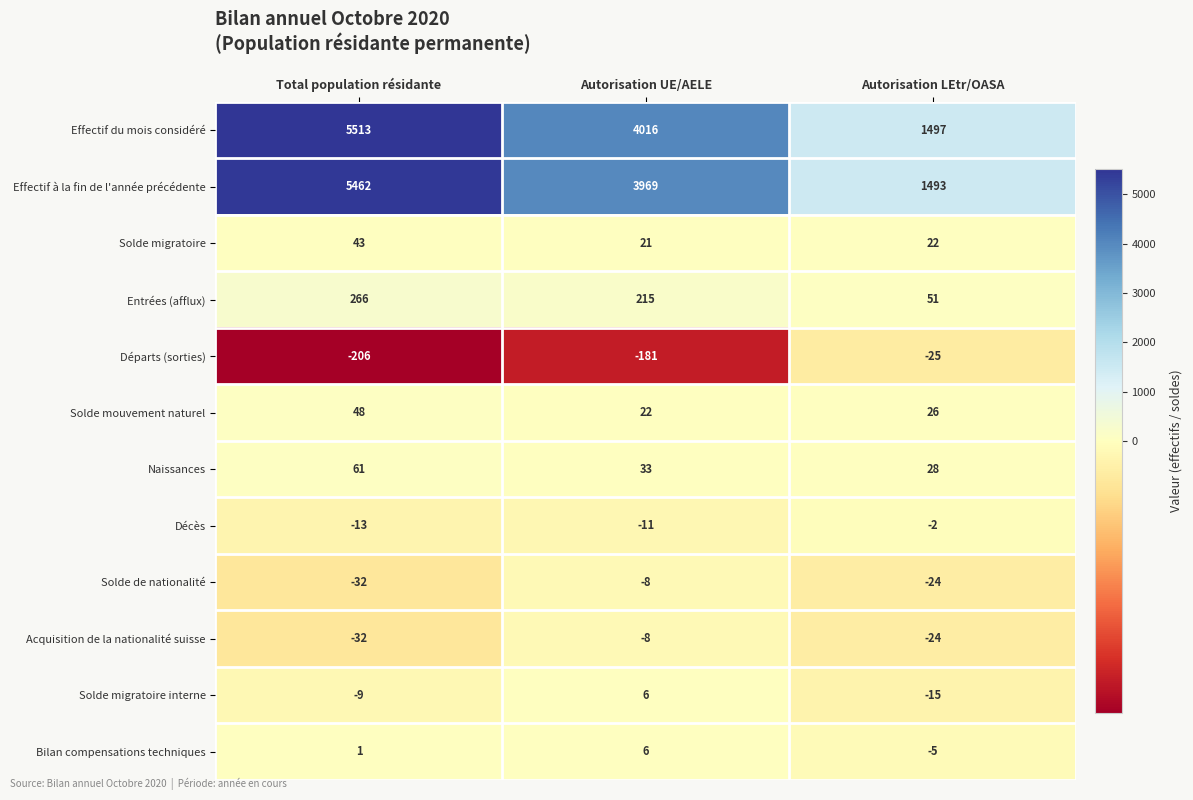

What is the difference between the highest and lowest values at Autorisation UE/AELE?

4197